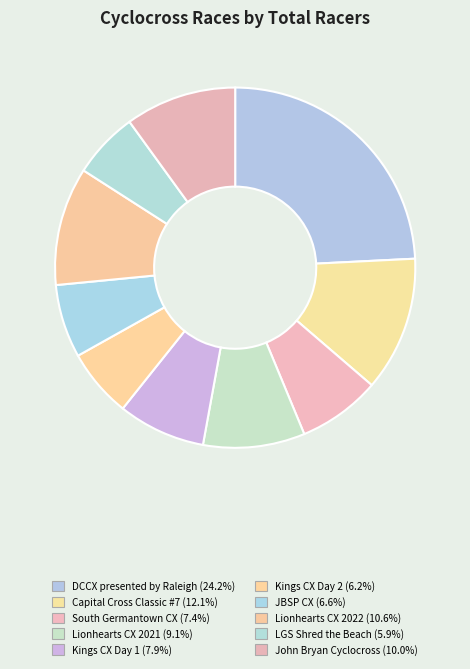

Is the sum of JBSP CX and Kings CX Day 1 greater than half?

No